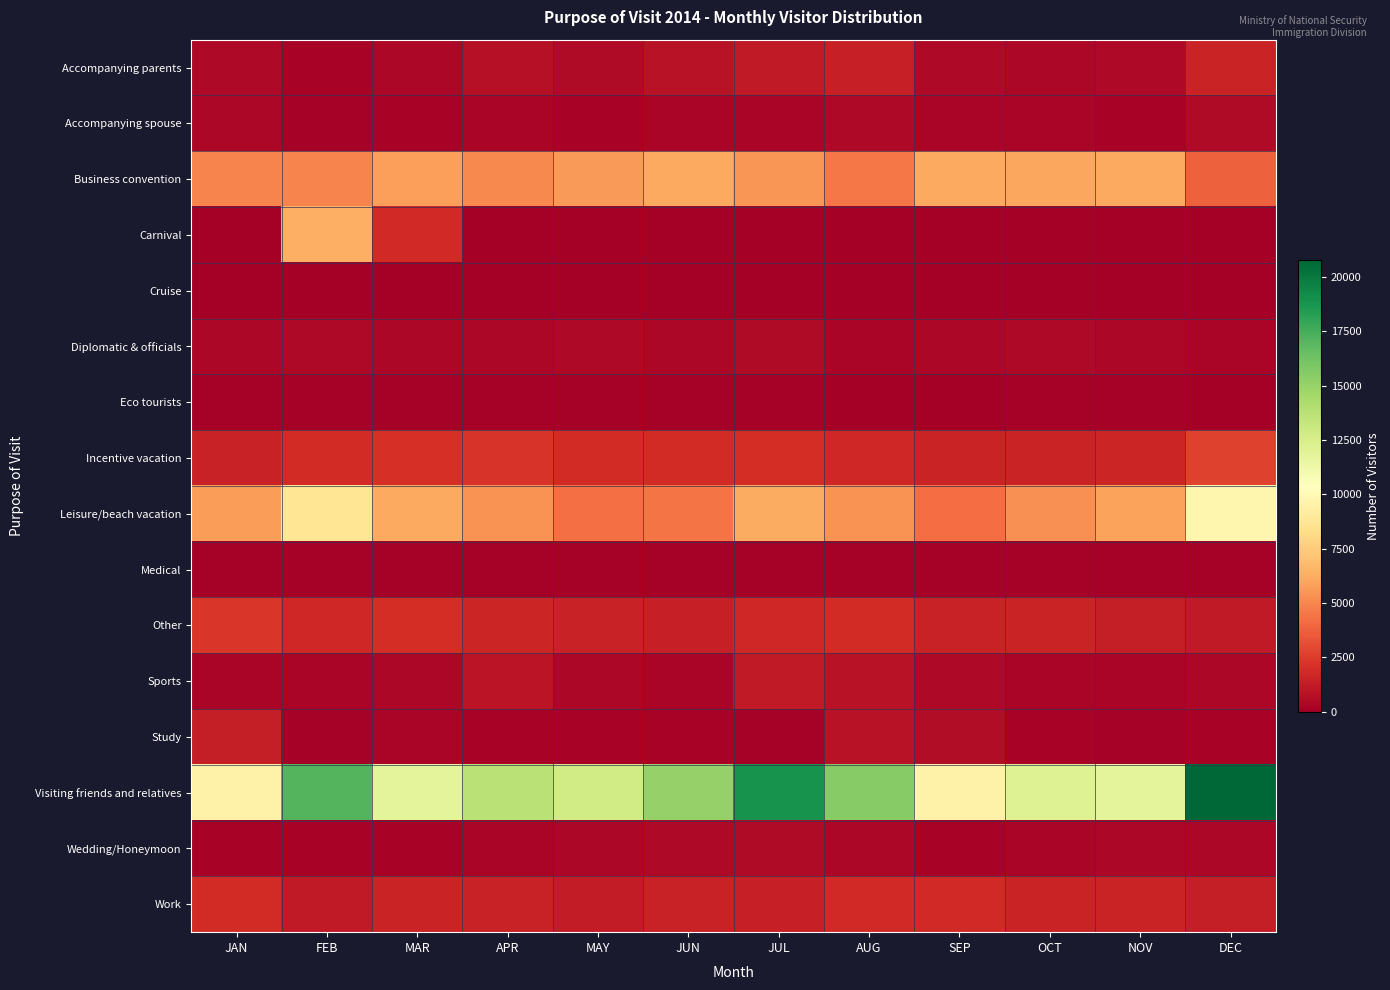

Reading left to right, what are all the values shown in this chart?

Accompanying parents: JAN=432	FEB=191	MAR=401	APR=800	MAY=521	JUN=873	JUL=1189	AUG=1387	SEP=431	OCT=400	NOV=454	DEC=1547
Accompanying spouse: JAN=345	FEB=162	MAR=234	APR=281	MAY=204	JUN=253	JUL=258	AUG=427	SEP=281	OCT=289	NOV=242	DEC=514
Business convention: JAN=4911	FEB=4874	MAR=5777	APR=5038	MAY=5668	JUN=6093	JUL=5501	AUG=4531	SEP=6106	OCT=6076	NOV=6101	DEC=3795
Carnival: JAN=62	FEB=6409	MAR=1855	APR=0	MAY=0	JUN=0	JUL=0	AUG=0	SEP=0	OCT=0	NOV=0	DEC=0
Cruise: JAN=0	FEB=4	MAR=44	APR=2	MAY=5	JUN=0	JUL=2	AUG=4	SEP=1	OCT=0	NOV=2	DEC=1
Diplomatic & officials: JAN=347	FEB=471	MAR=368	APR=382	MAY=432	JUN=354	JUL=500	AUG=302	SEP=382	OCT=430	NOV=383	DEC=309
Eco tourists: JAN=141	FEB=157	MAR=136	APR=114	MAY=90	JUN=87	JUL=123	AUG=66	SEP=72	OCT=93	NOV=86	DEC=47
Incentive vacation: JAN=1471	FEB=1937	MAR=2107	APR=2246	MAY=1881	JUN=1883	JUL=1975	AUG=1746	SEP=1583	OCT=1542	NOV=1702	DEC=2705
Leisure/beach vacation: JAN=5727	FEB=8724	MAR=6128	APR=5381	MAY=4257	JUN=4438	JUL=6200	AUG=5392	SEP=4178	OCT=5299	NOV=5888	DEC=9755
Medical: JAN=143	FEB=146	MAR=127	APR=93	MAY=89	JUN=89	JUL=123	AUG=97	SEP=95	OCT=141	NOV=107	DEC=112
Other: JAN=2327	FEB=1722	MAR=1961	APR=1625	MAY=1509	JUN=1446	JUL=1767	AUG=1916	SEP=1520	OCT=1571	NOV=1327	DEC=1164
Sports: JAN=258	FEB=265	MAR=358	APR=944	MAY=373	JUN=310	JUL=1205	AUG=814	SEP=439	OCT=294	NOV=317	DEC=362
Study: JAN=1340	FEB=139	MAR=262	APR=237	MAY=242	JUN=184	JUL=135	AUG=812	SEP=582	OCT=179	NOV=104	DEC=174
Visiting friends and relatives: JAN=9560	FEB=17044	MAR=11845	APR=13762	MAY=12777	JUN=15062	JUL=18857	AUG=15548	SEP=9556	OCT=12131	NOV=11830	DEC=20773
Wedding/Honeymoon: JAN=189	FEB=206	MAR=195	APR=292	MAY=345	JUN=414	JUL=495	AUG=400	SEP=215	OCT=257	NOV=370	DEC=347
Work: JAN=1924	FEB=1188	MAR=1610	APR=1520	MAY=1297	JUN=1526	JUL=1451	AUG=1812	SEP=1836	OCT=1593	NOV=1573	DEC=1300